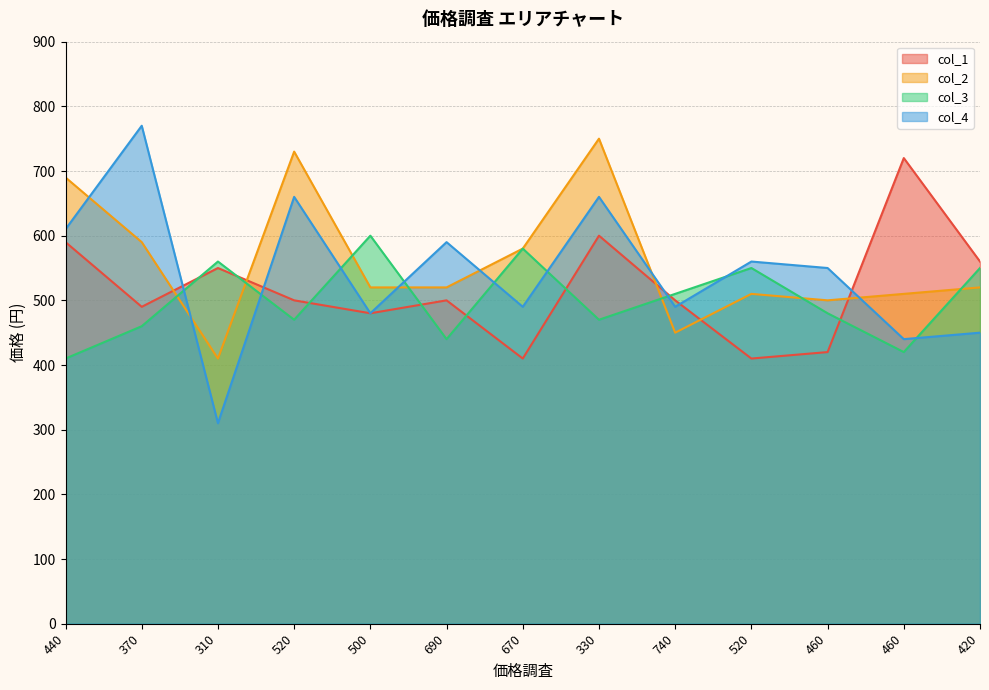

List the series in order of their overall mean, lowest first.

col_3, col_1, col_4, col_2